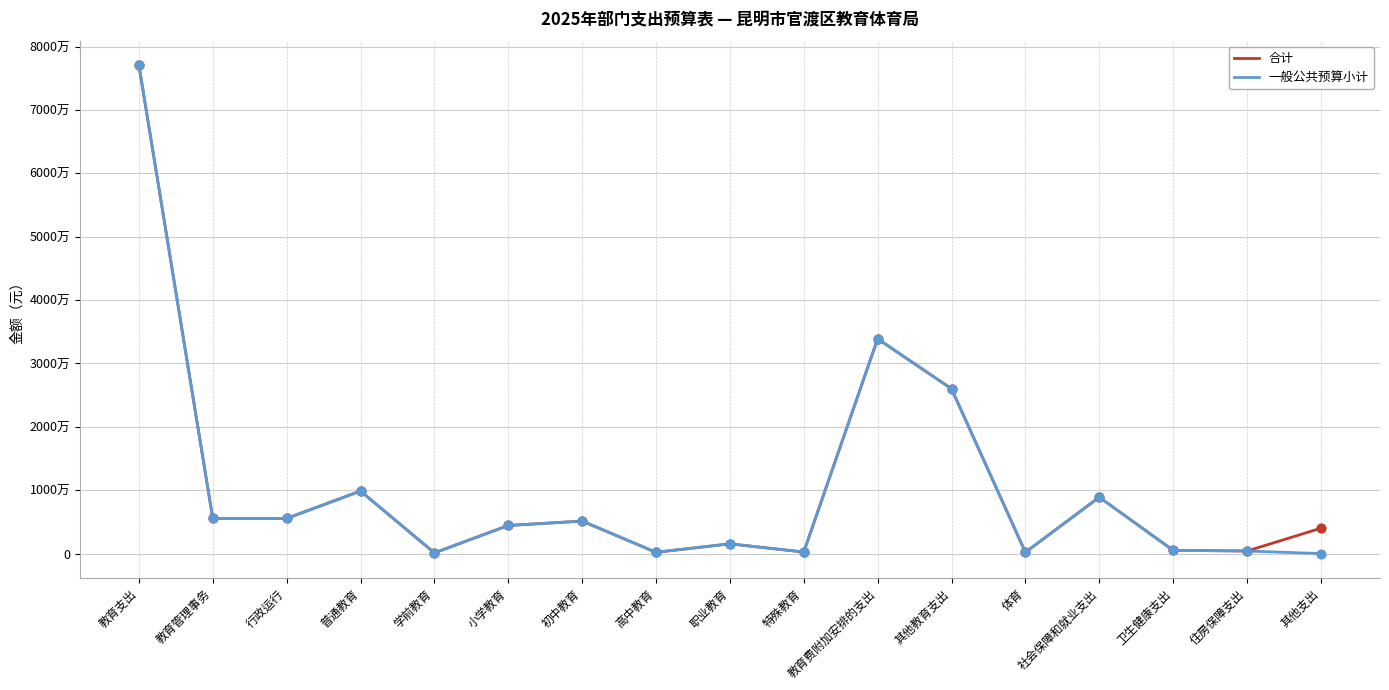

What are all the series names shown in the legend?

合计, 一般公共预算小计